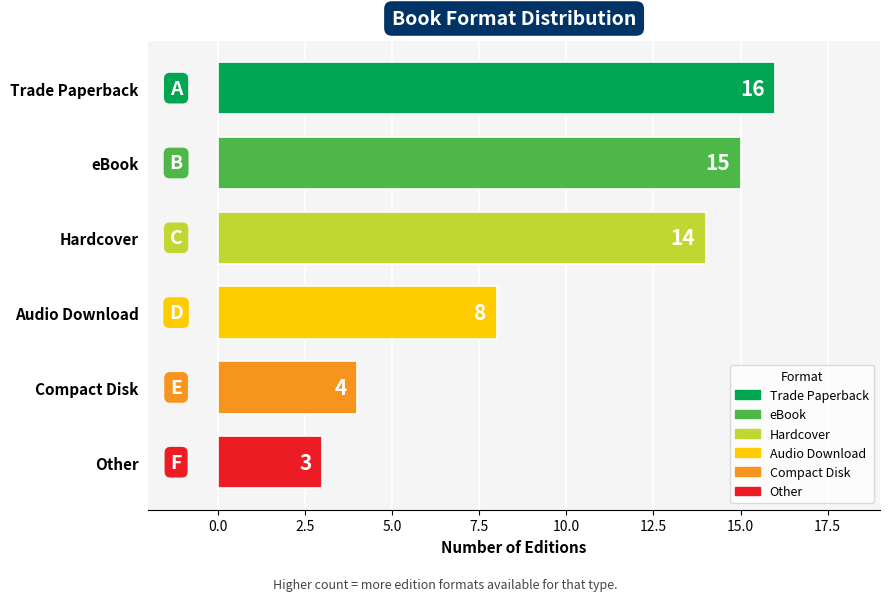

How many distinct data groups are displayed?

1